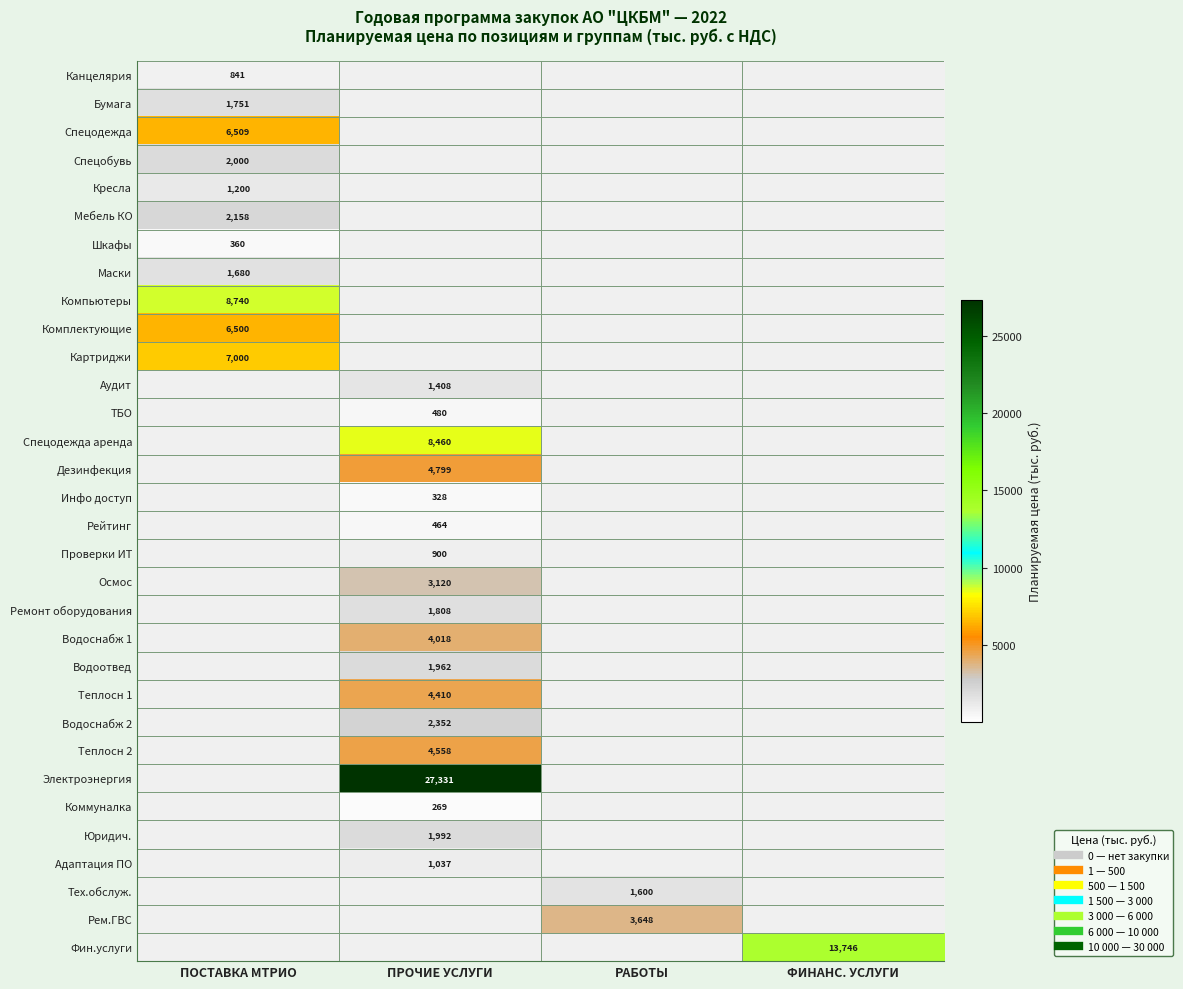

The Канцелярия series shows 216 at ПОСТАВКА МТРИО. True or false?

False